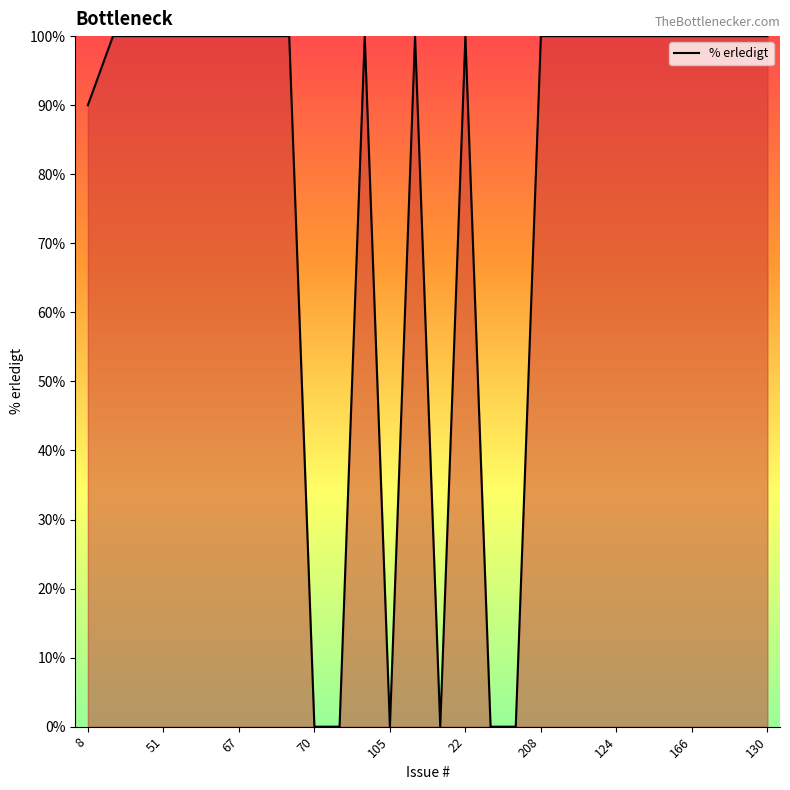

What is the greatest value displayed?

100